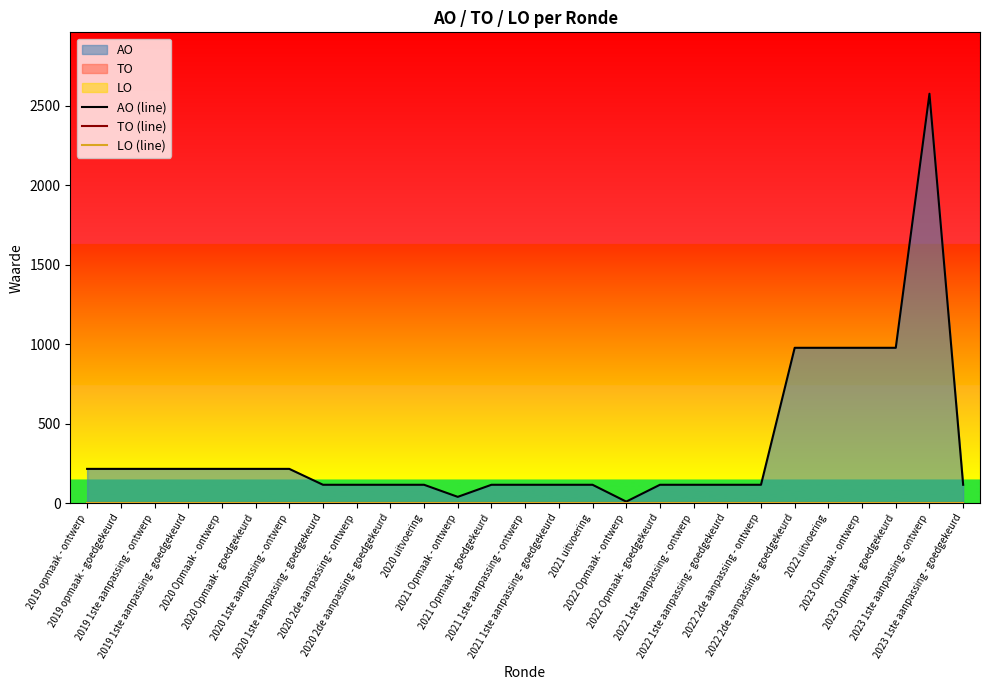

What is the maximum value for AO (line)?

2576